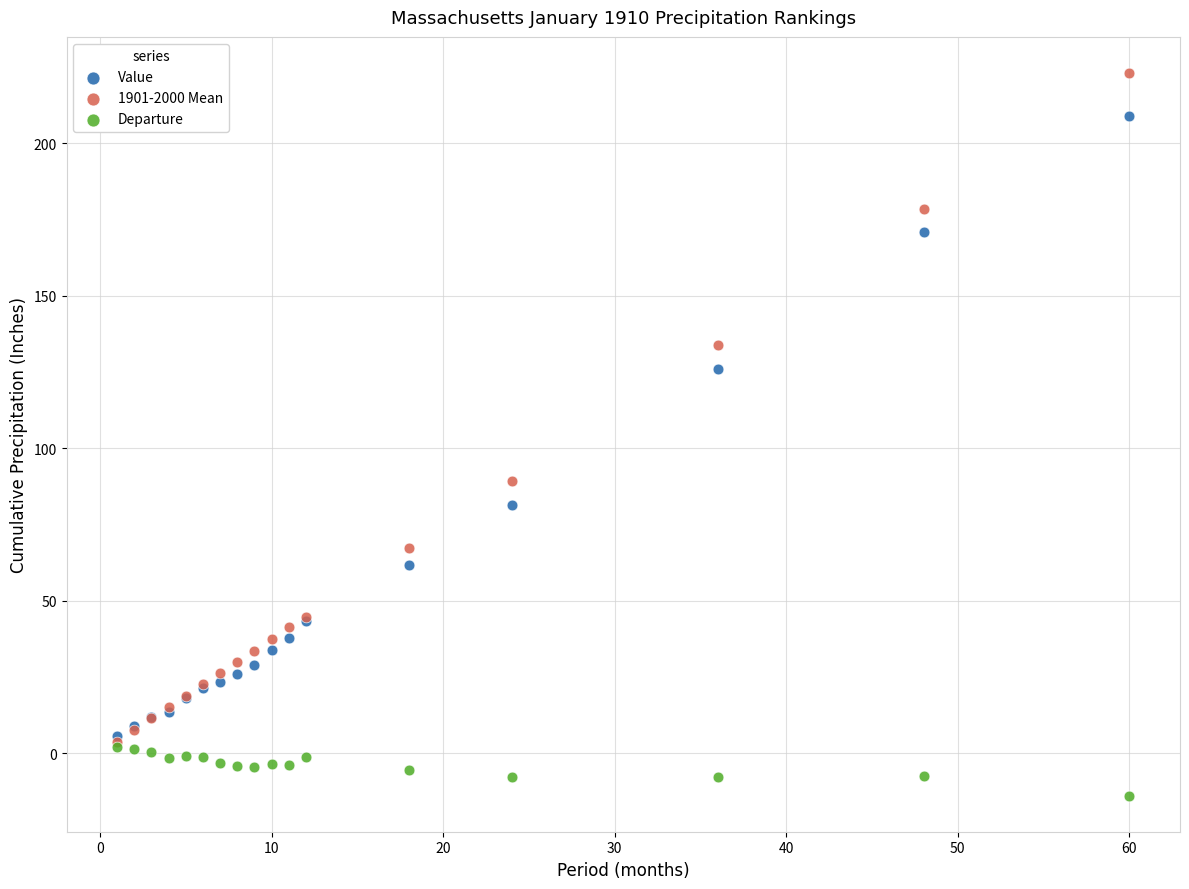

Which series reaches the minimum Y coordinate?

Departure